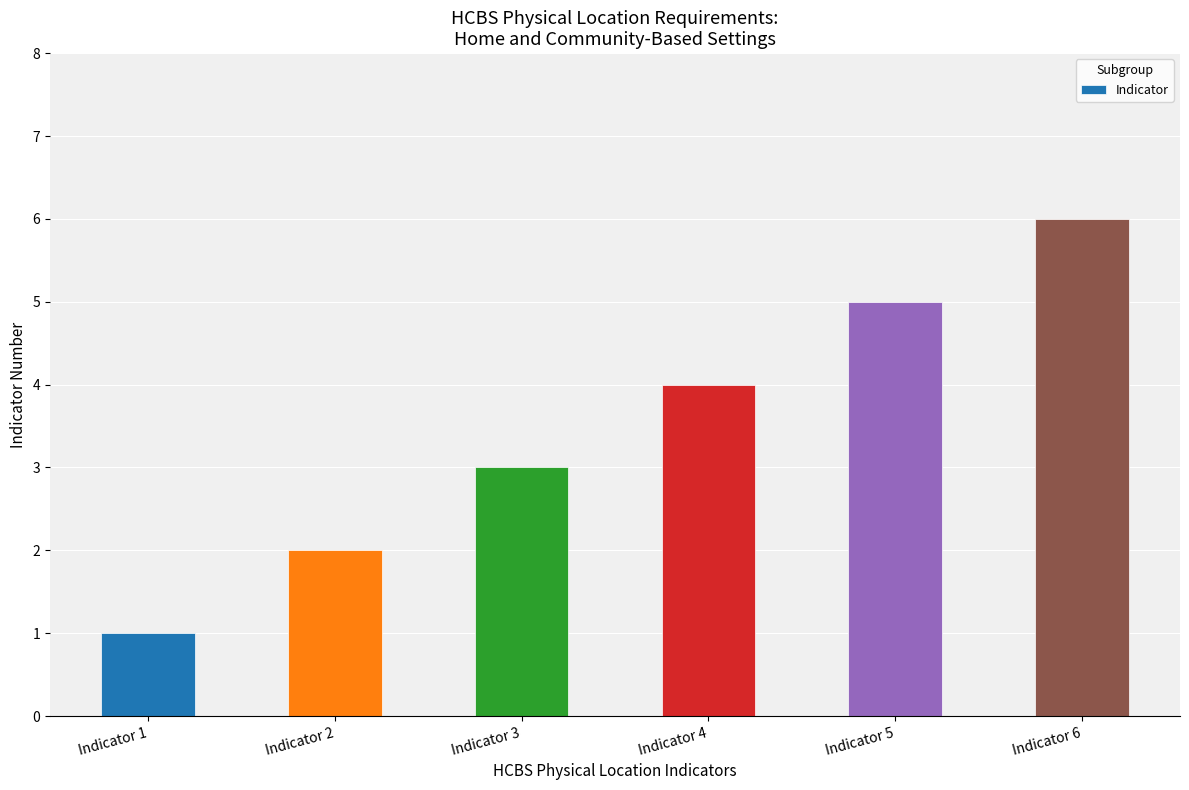

The value at Indicator 4 is 6. True or false?

False